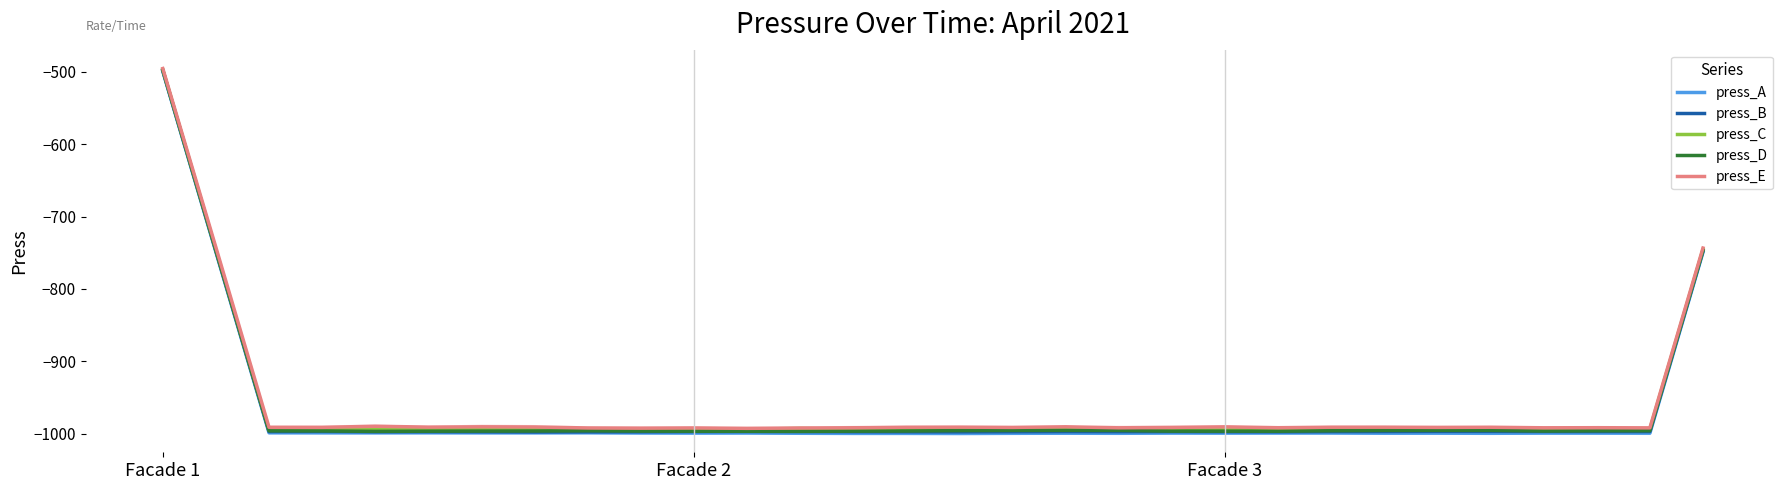

Which label corresponds to the largest value in the chart?

Facade 1